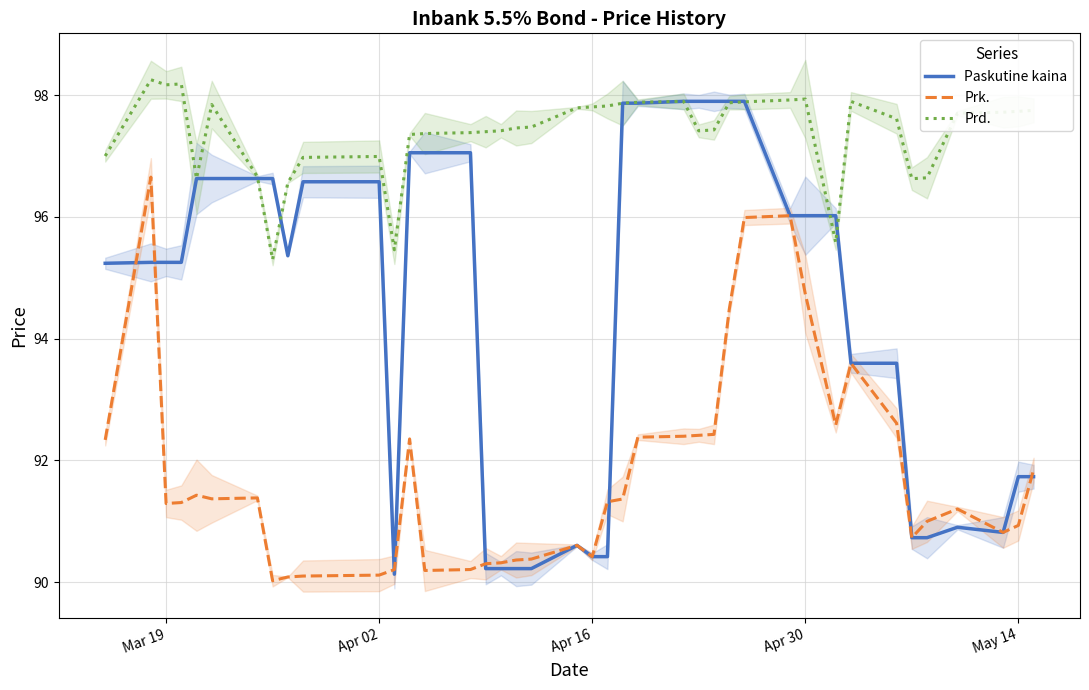

How many lines are shown in the chart?

3